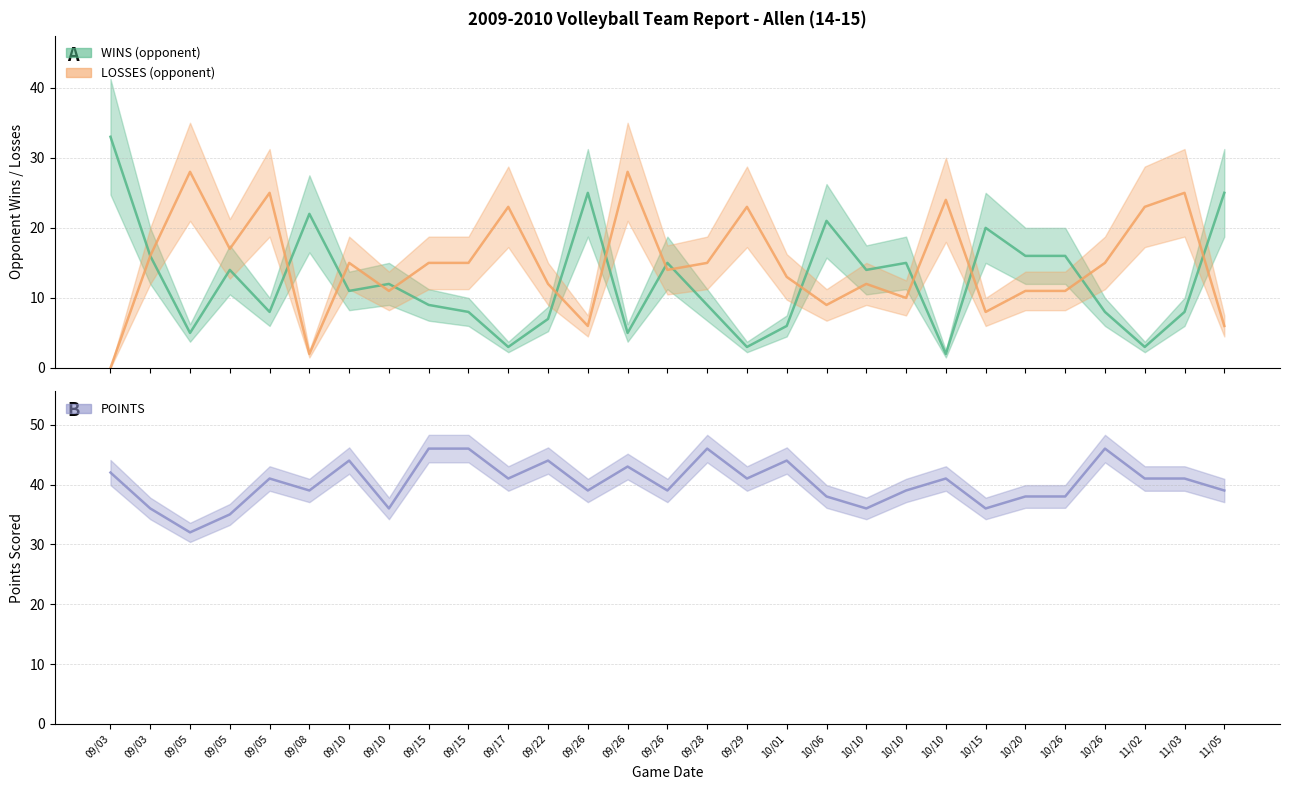

What is the value of the LOSSES point at the 15th from the left?

6